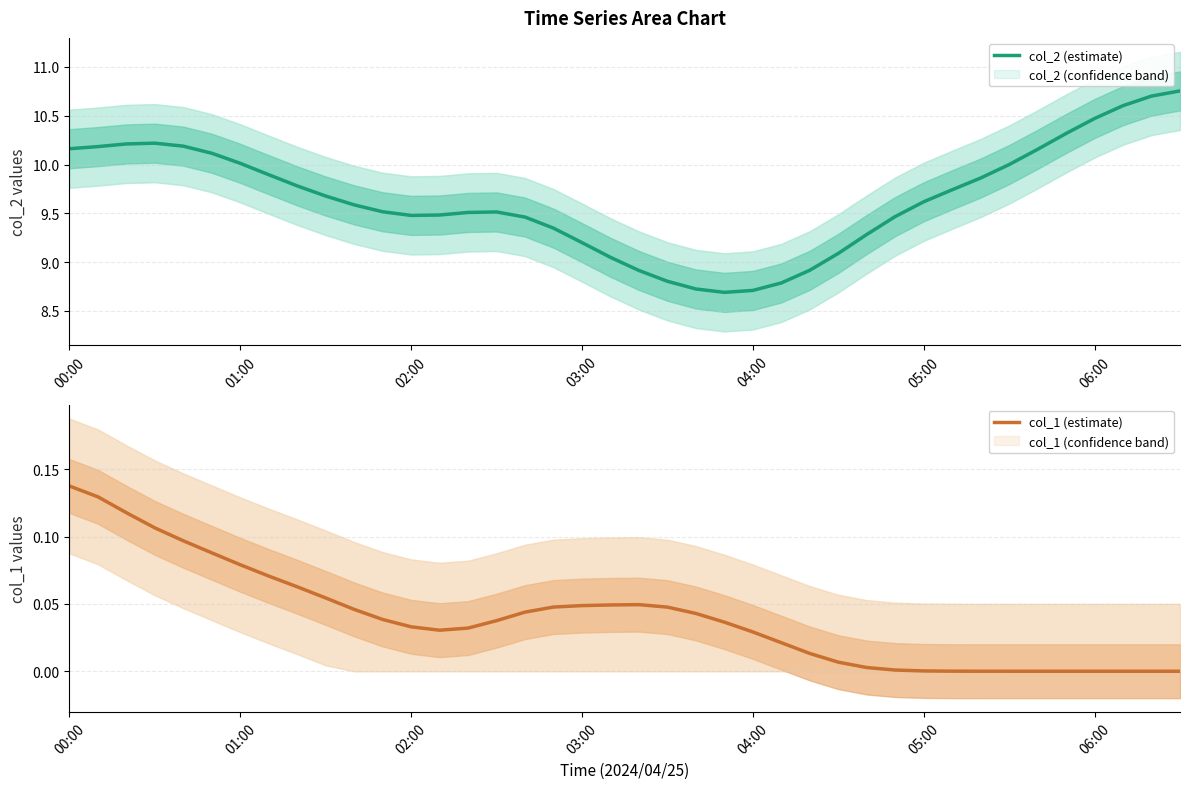

True or false: col_2 (estimate) and col_1 (estimate) cross at least once.

False